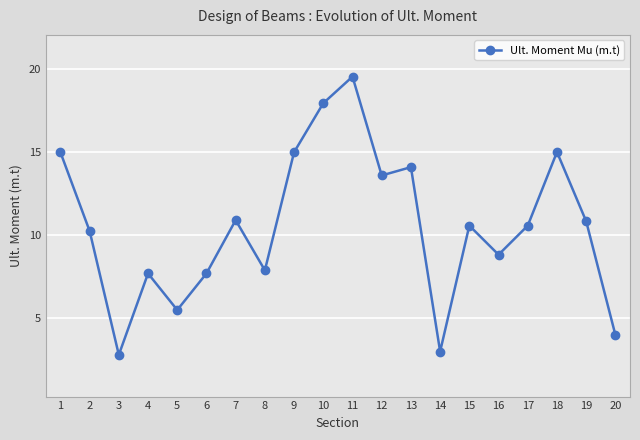

What is the change in value from 5 to 6?

+2.2